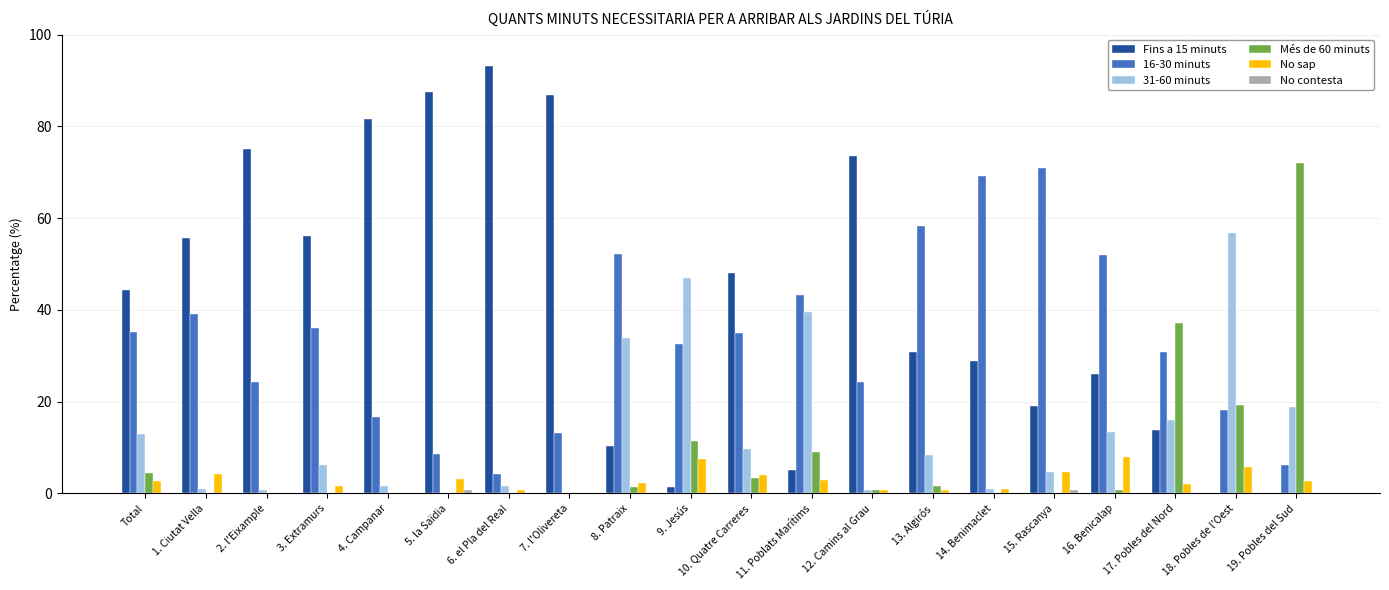

The 31-60 minuts series shows 39.6 at 11. Poblats Marítims. True or false?

True